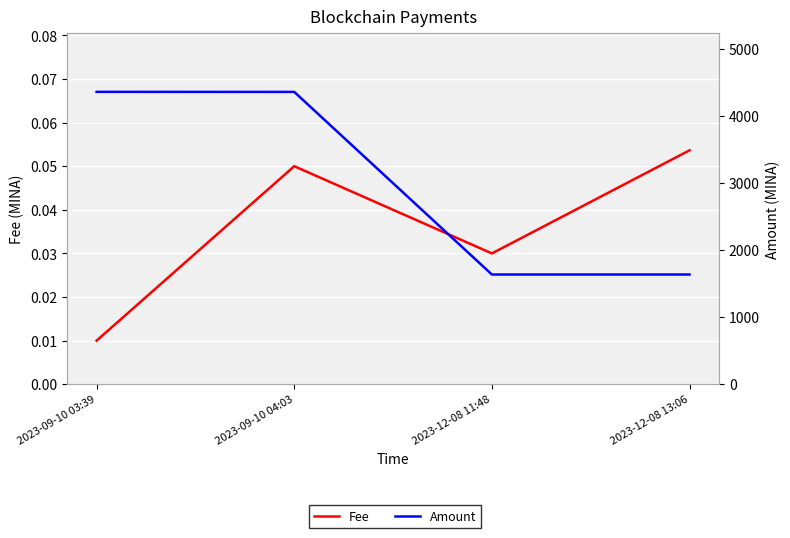

Rank the categories by Fee value from highest to lowest.

2023-12-08 13:06, 2023-09-10 04:03, 2023-12-08 11:48, 2023-09-10 03:39